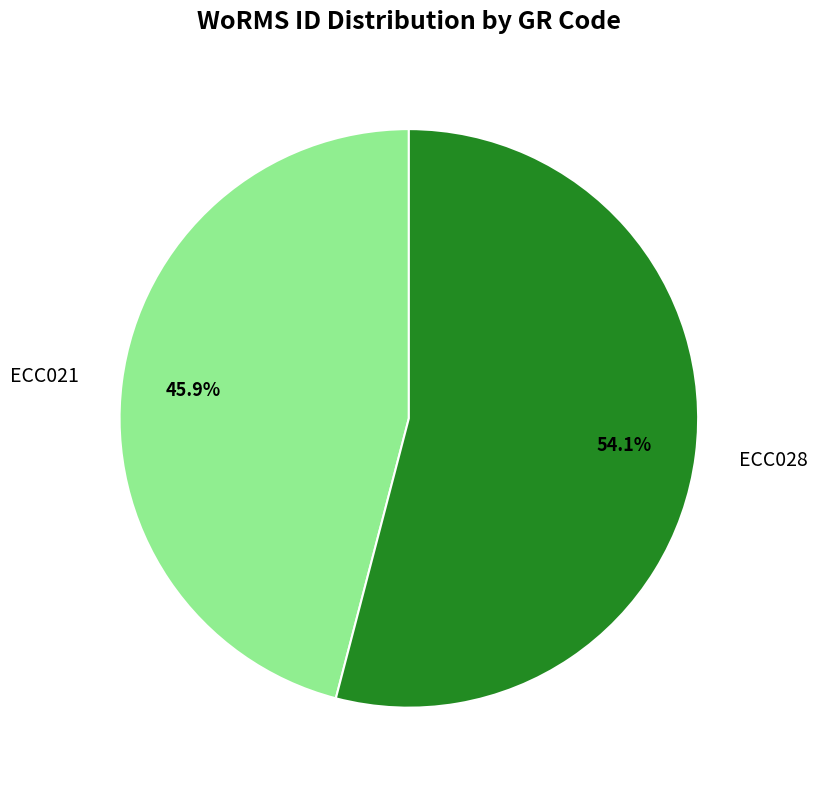

Is the sum of ECC028 and ECC021 greater than half?

Yes